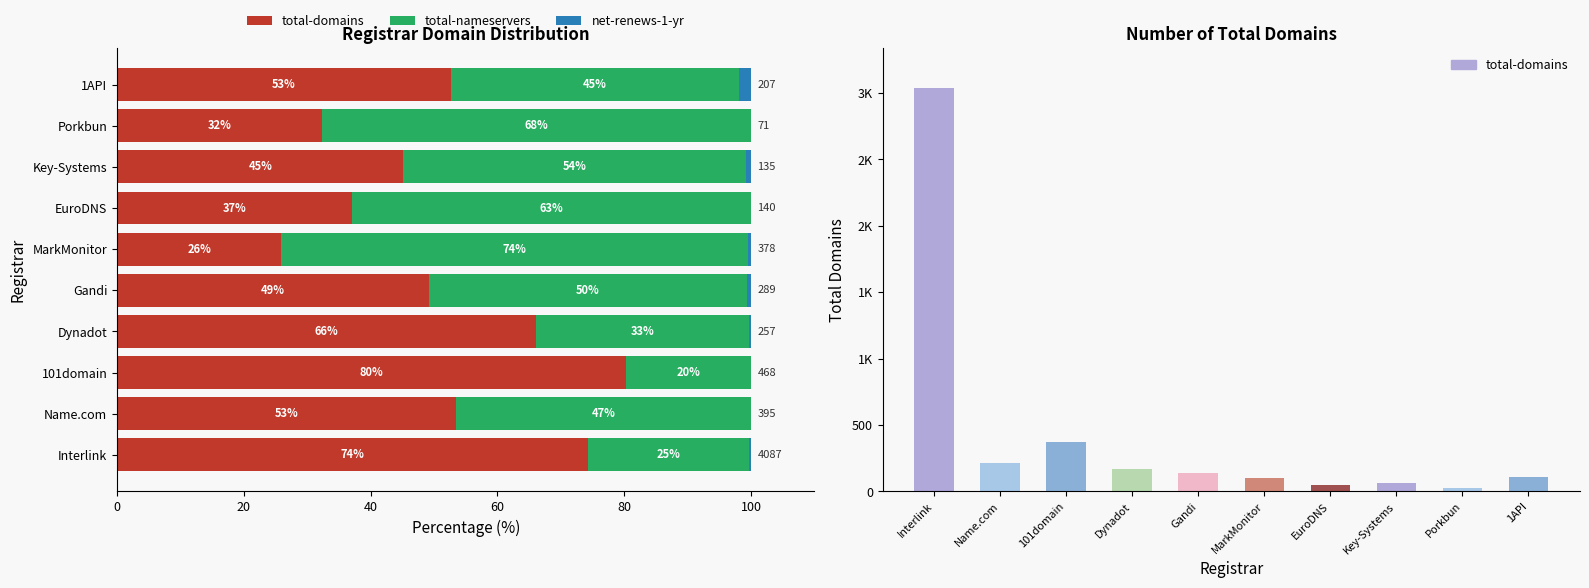

At Name.com, list the series in order from smallest to largest.

net-renews-1-yr, total-nameservers, total-domains